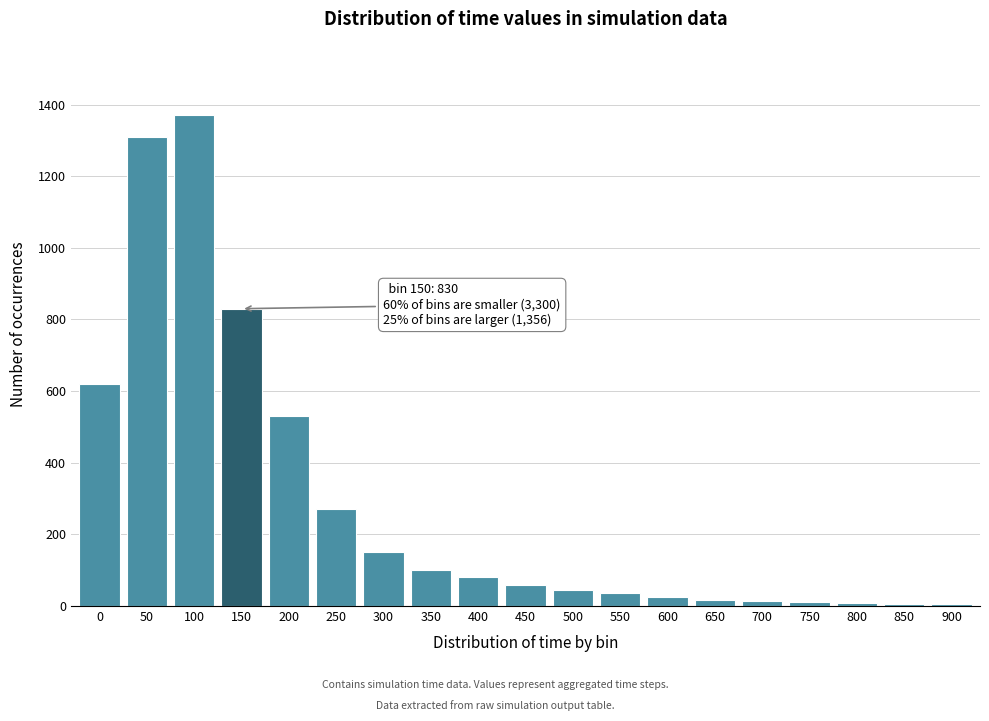

What is the greatest value displayed?

1370